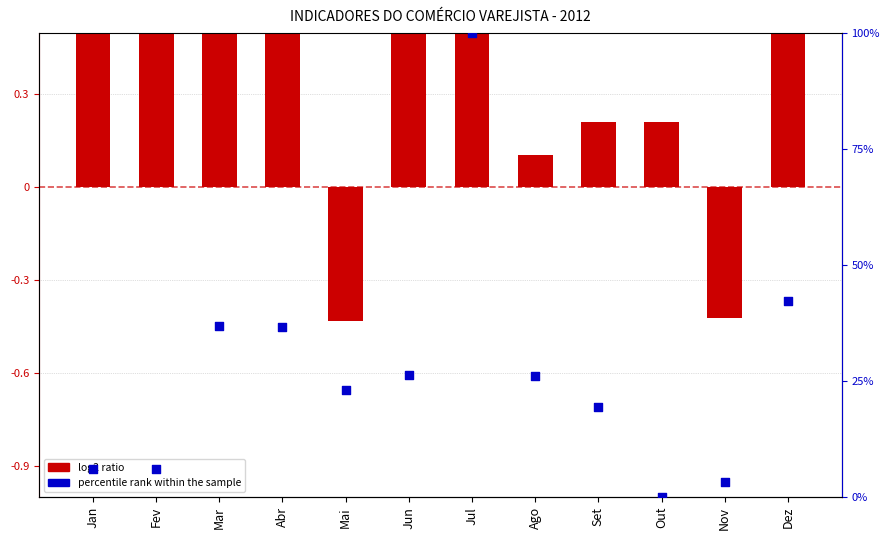

Is the value of log2 ratio at Dez greater than the value of percentile rank within the sample at Jul?

No